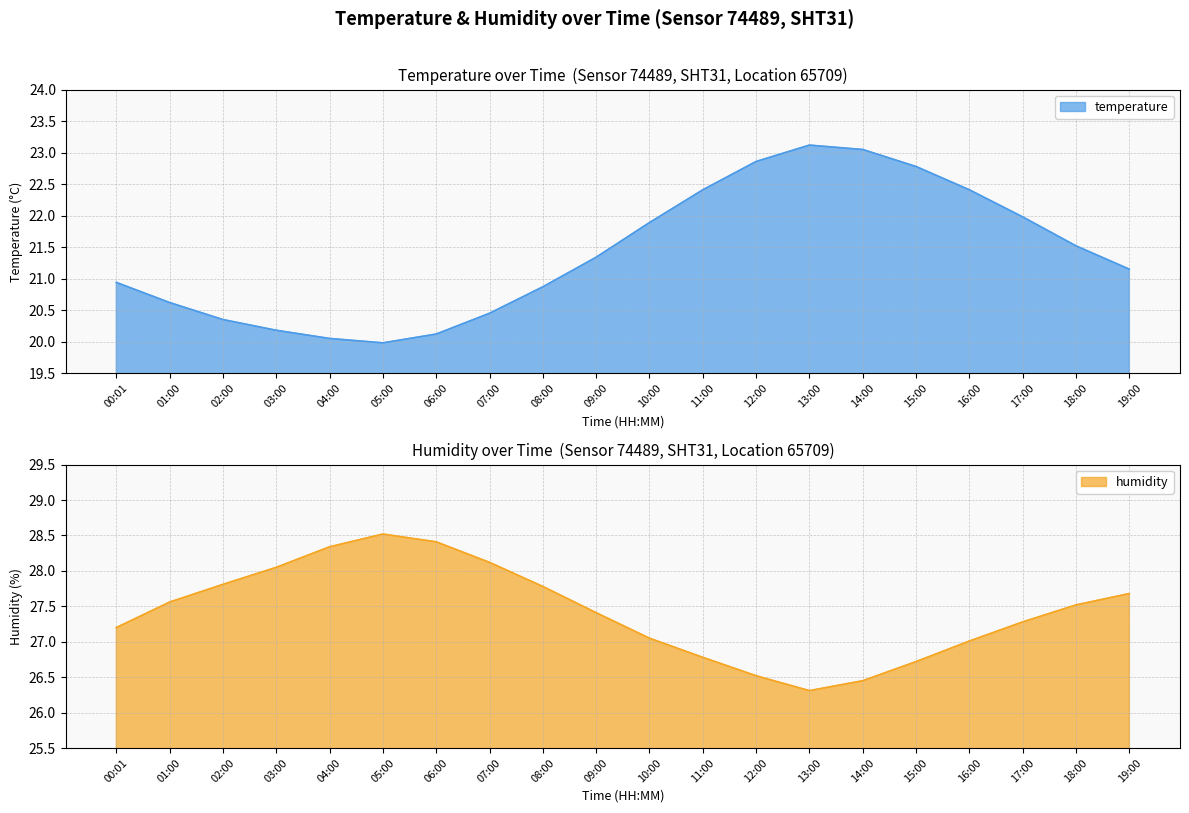

At 01:00, list the series in order from largest to smallest.

humidity, temperature